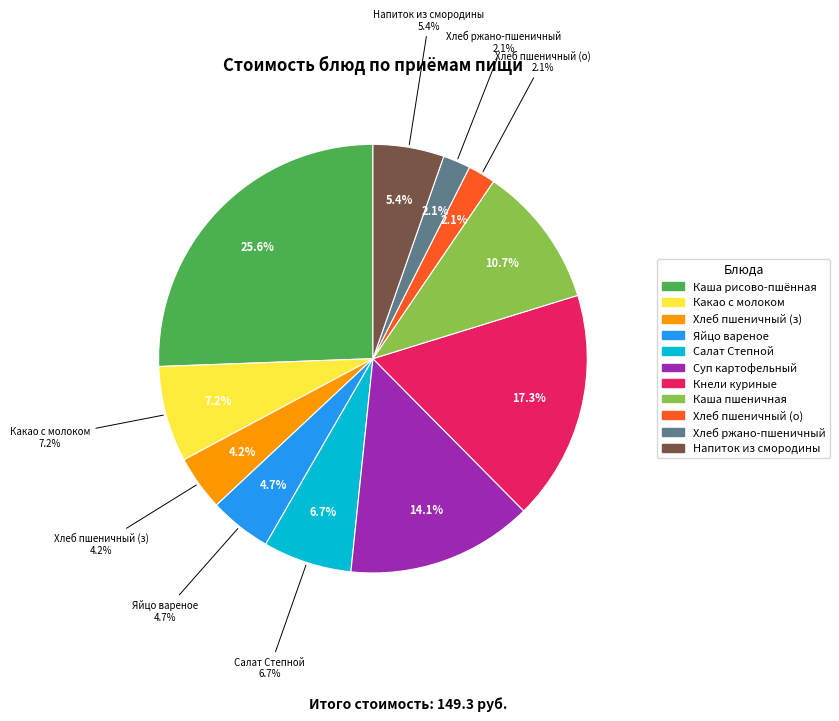

What portion of the pie excludes Яйцо вареное?

95.3%